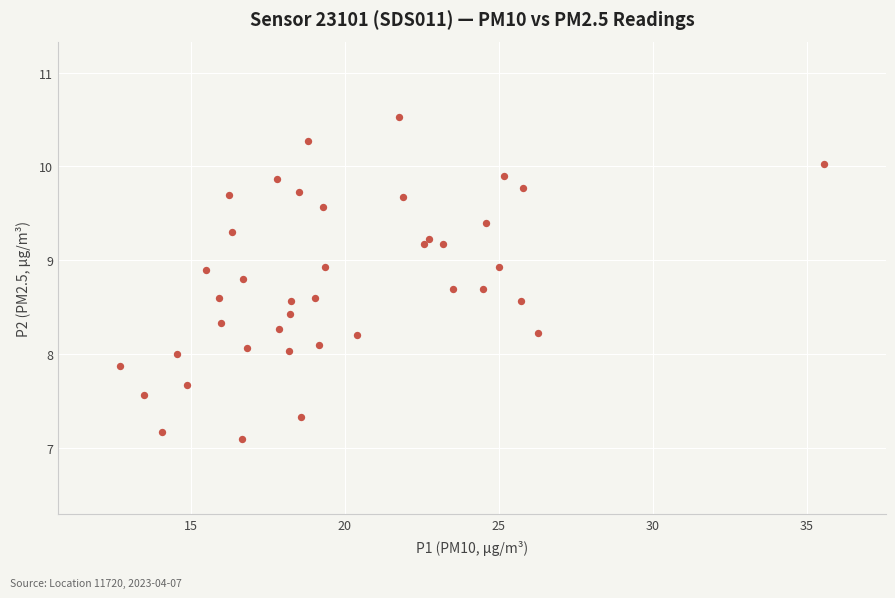

What is the range of Y values (max minus min)?

3.4